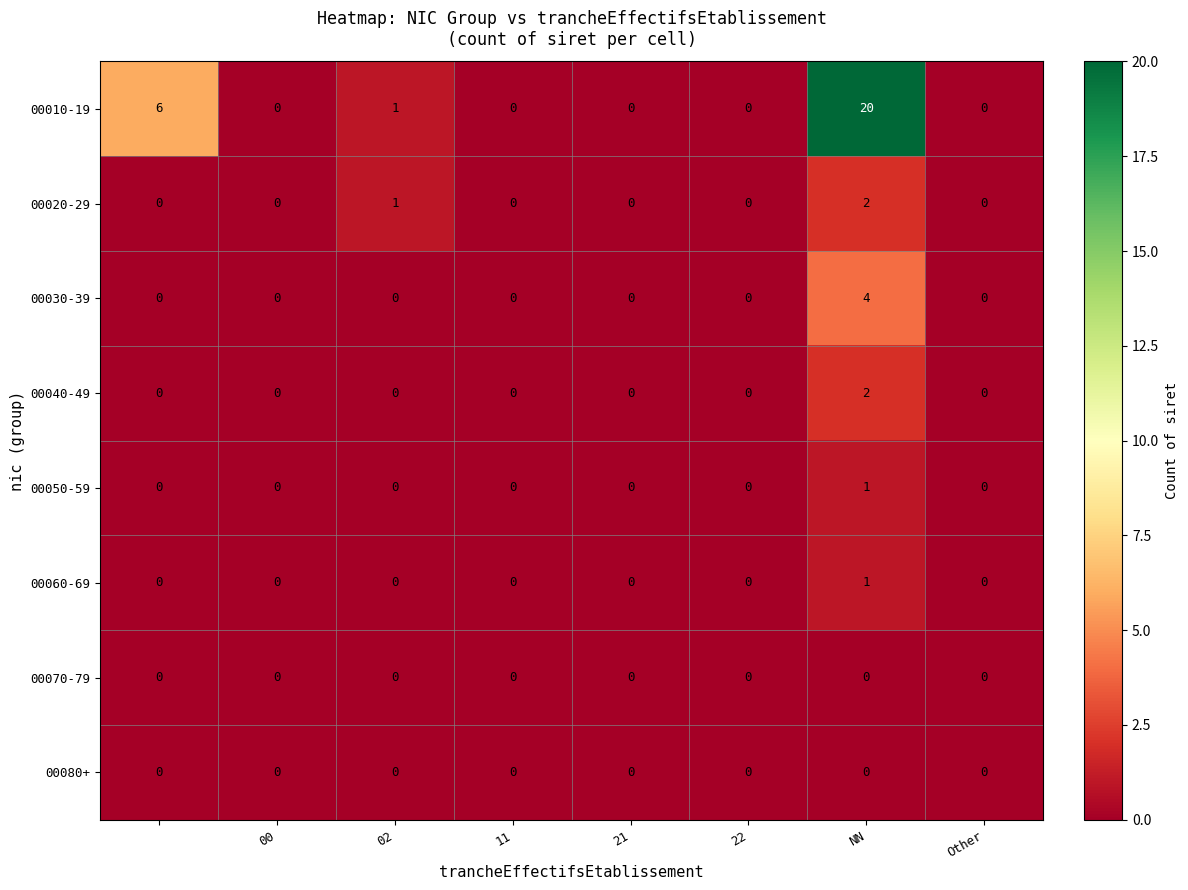

What is the difference between the second highest and minimum values in the 00010-19 series?

6